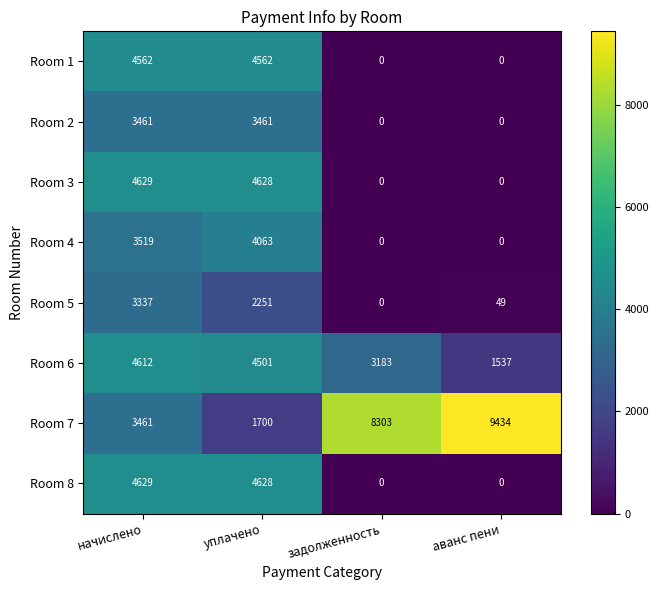

What is the lowest value of the Room 7 series?

1700